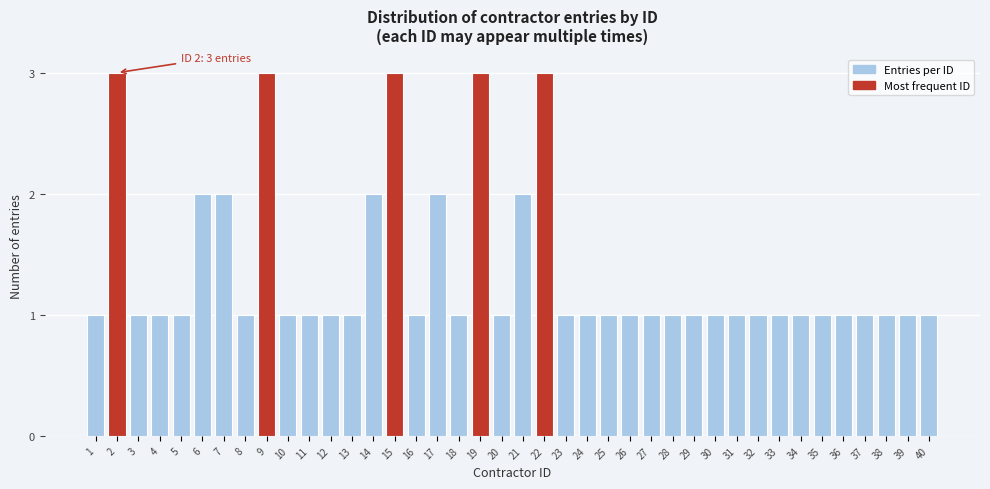

What is the value of the 9th bar from the left?

3